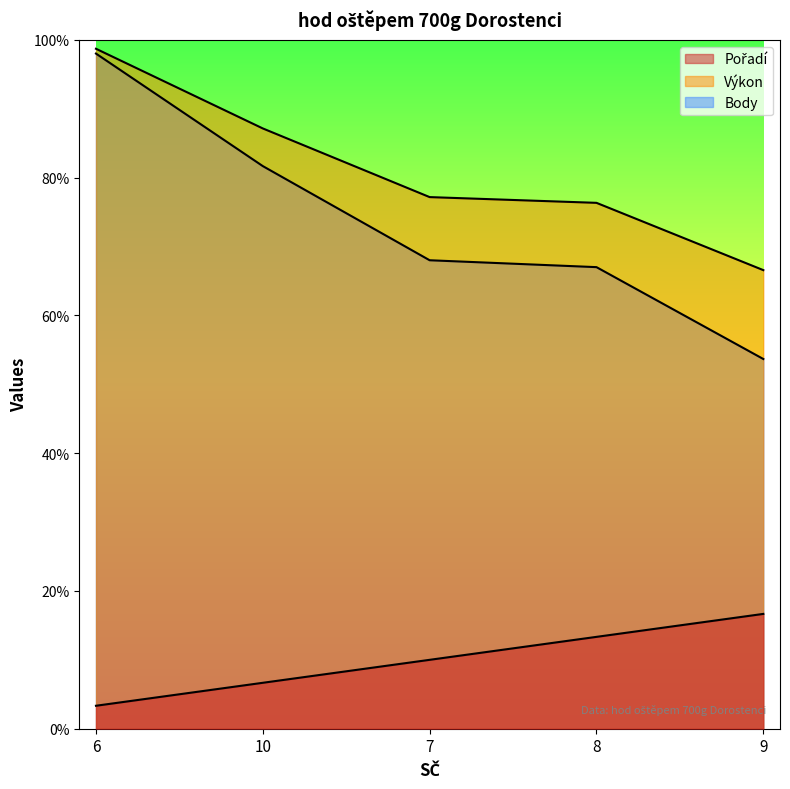

The value of Výkon at 10 is 261.4. True or false?

True